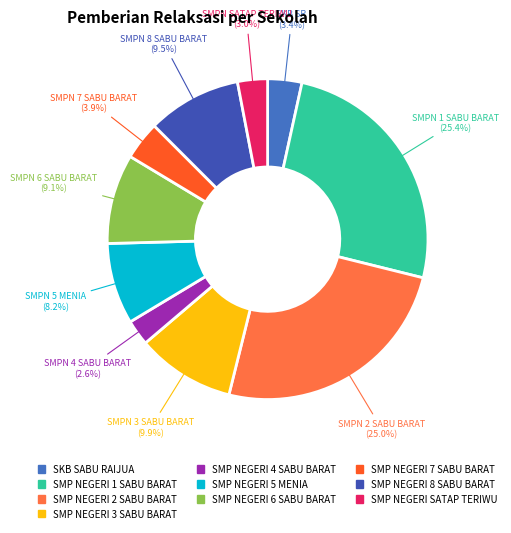

How many segments does this pie chart have?

10